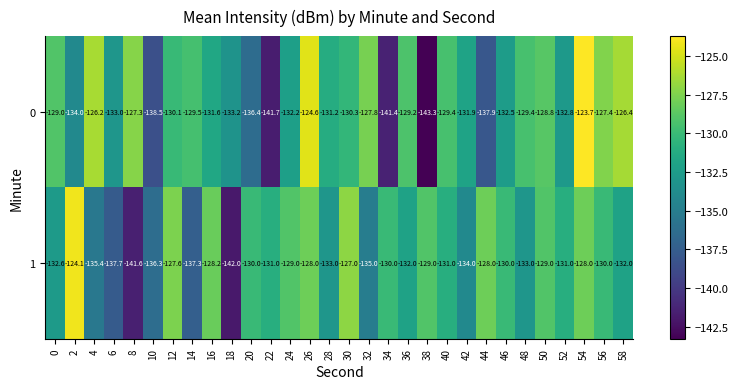

What is the approximate value of 0 at 52?

-132.8